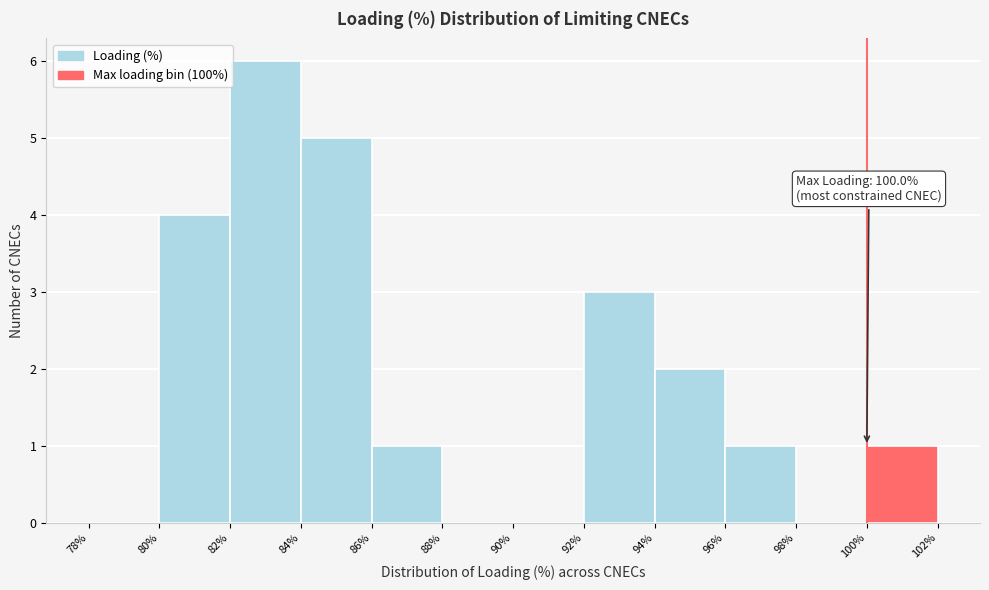

Over which range of the x-axis is the bar tallest?

82% to 84%